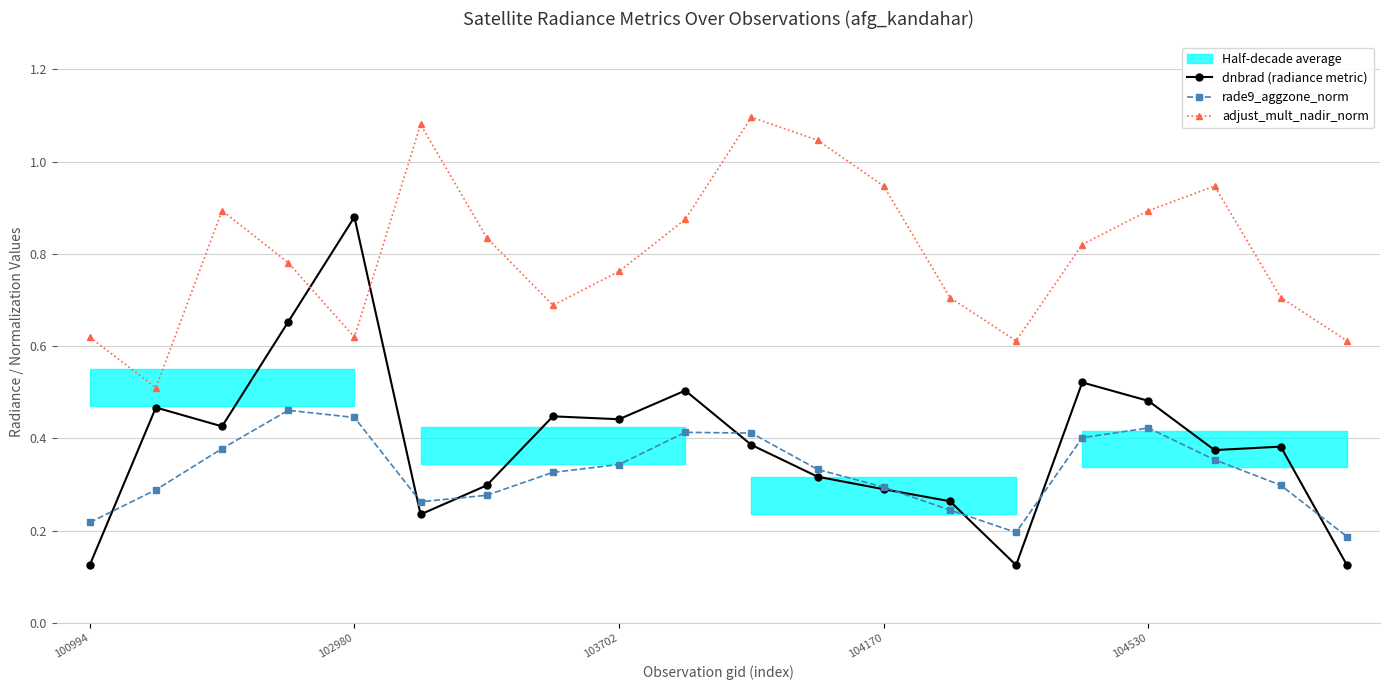

What value does the adjust_mult_nadir_norm series have at 17?

0.9